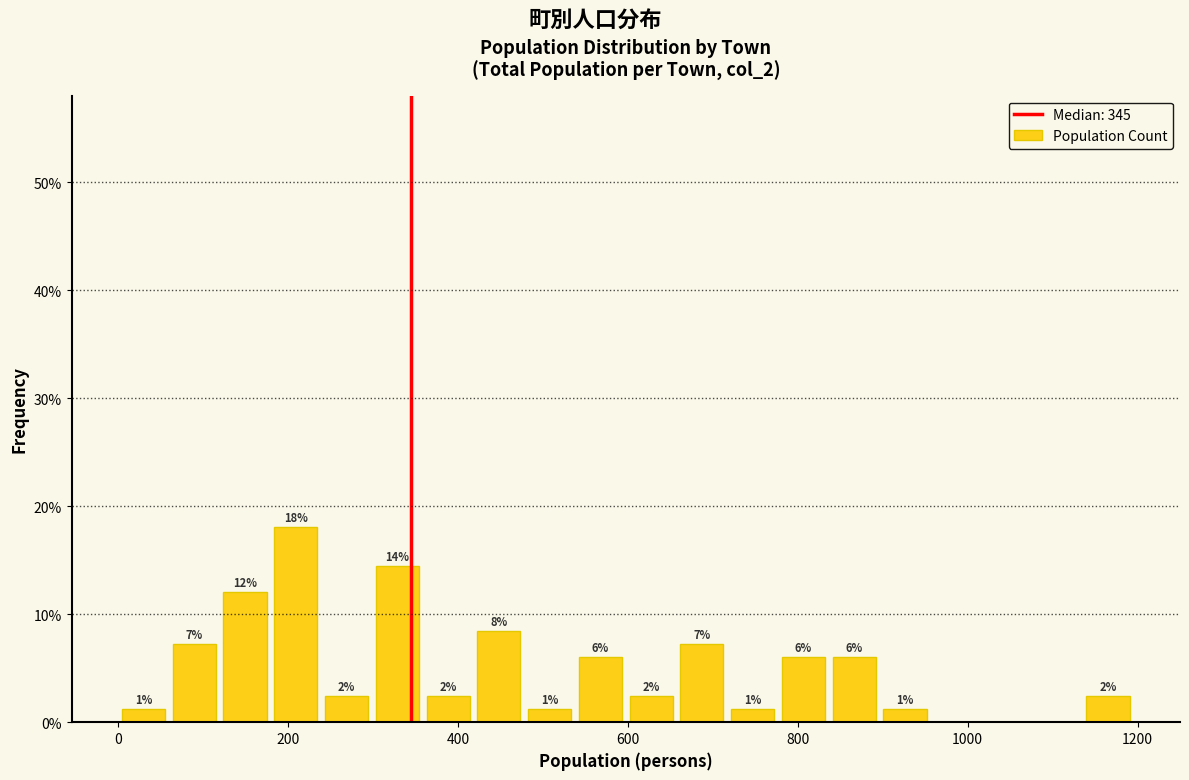

Read against the x-axis, roughly where is the centre of the tallest bar?

200